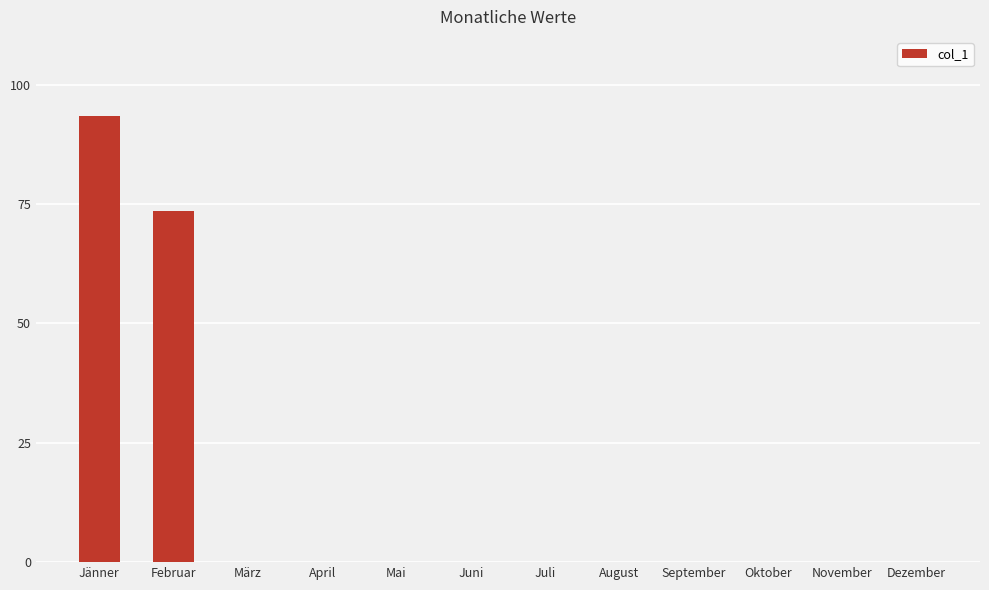

What is the sum of all values?

167.0